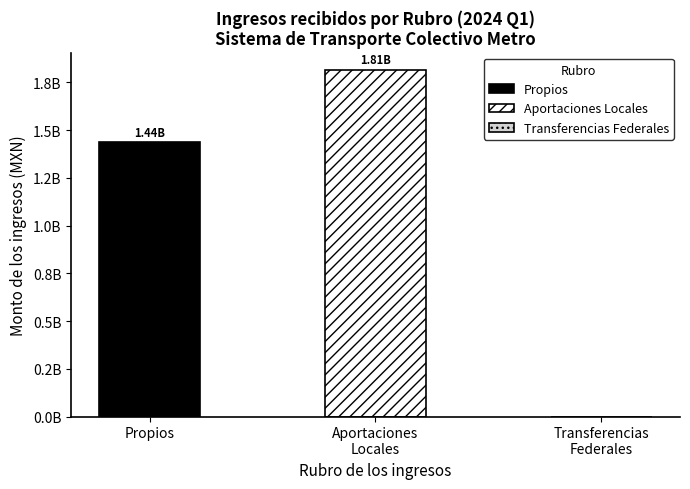

Are the bars grouped side by side (vs. stacked)?

Yes